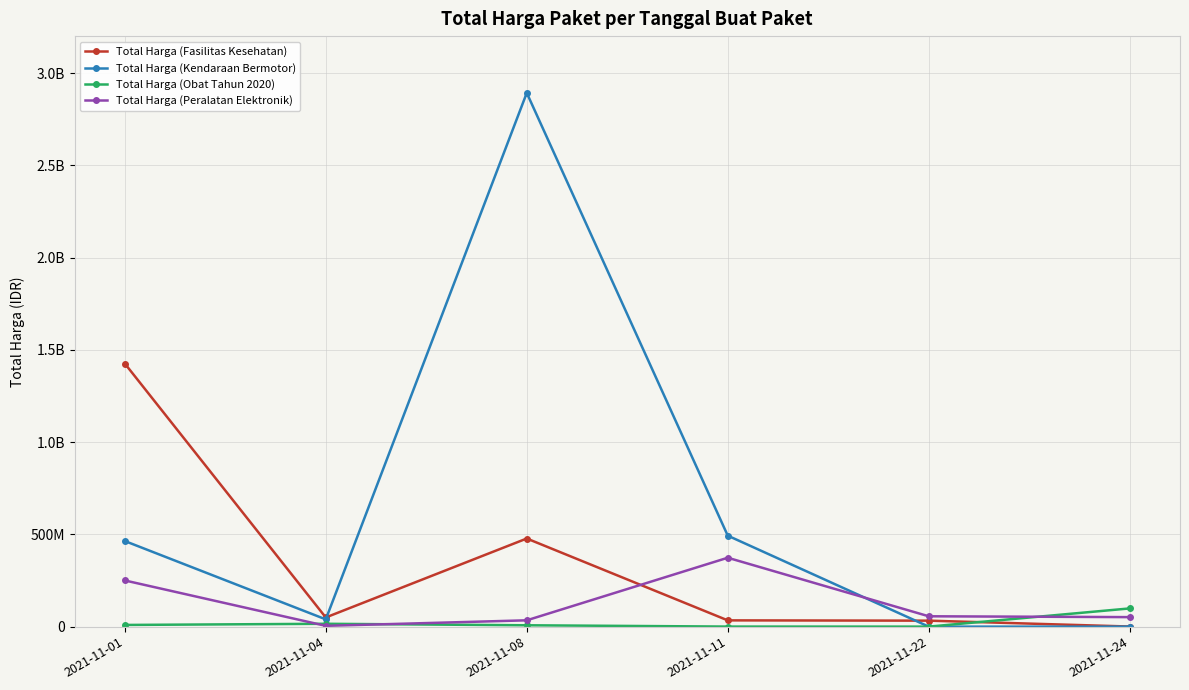

The value of Total Harga (Peralatan Elektronik) at 2021-11-11 is 373404000. True or false?

True